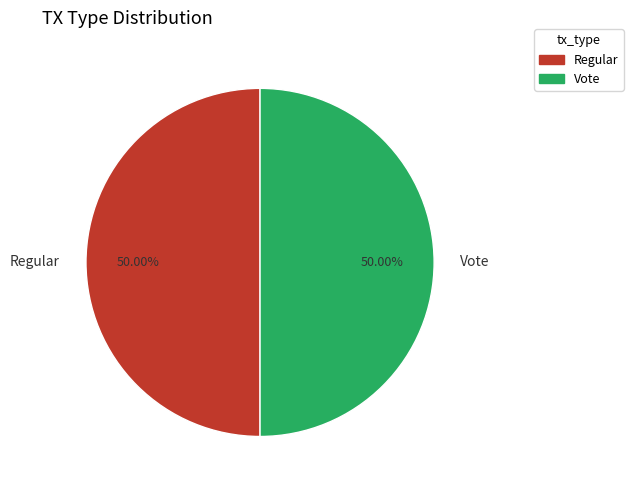

Do Regular and Vote together represent more than half of the pie?

Yes